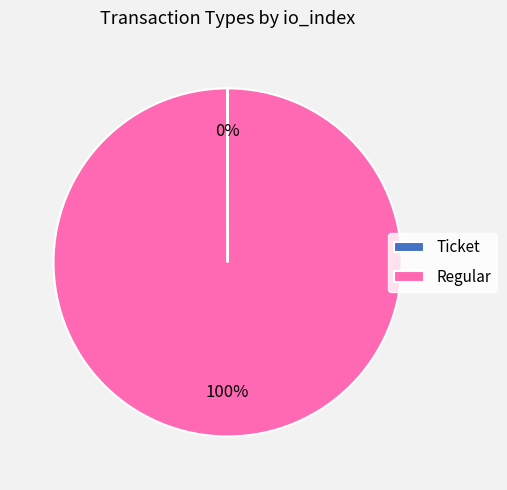

Does any single category account for the majority?

Yes